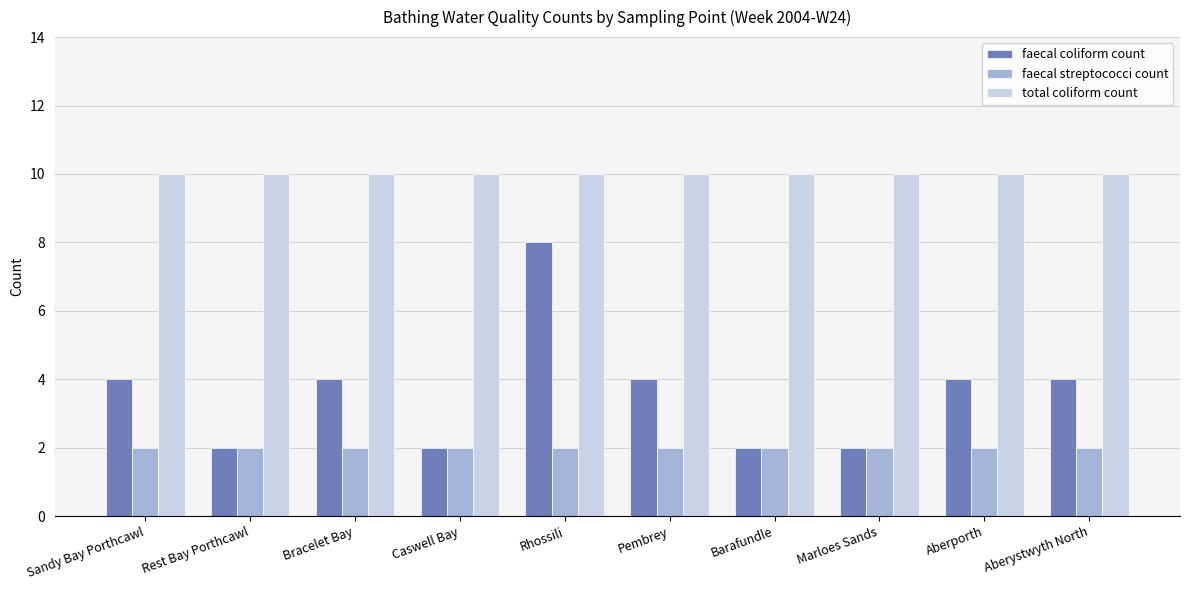

What are all the series names shown in the legend?

faecal coliform count, faecal streptococci count, total coliform count